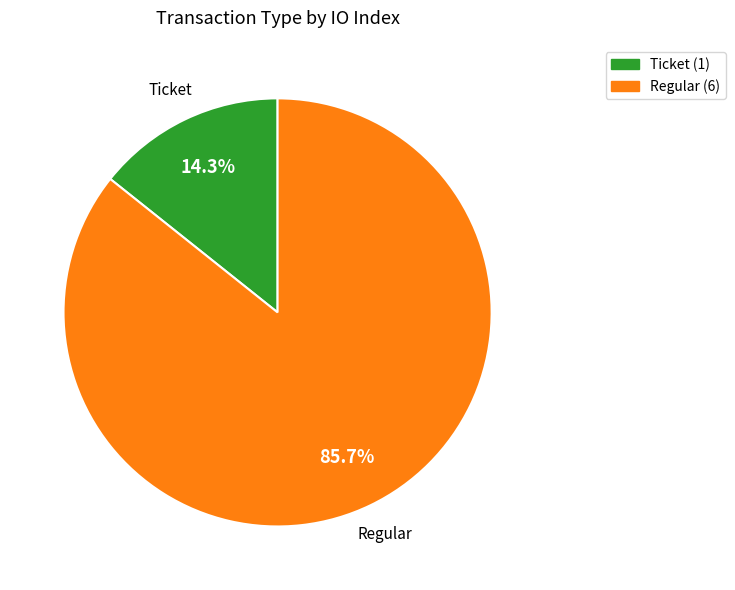

What percentage is NOT represented by Ticket?

85.7%